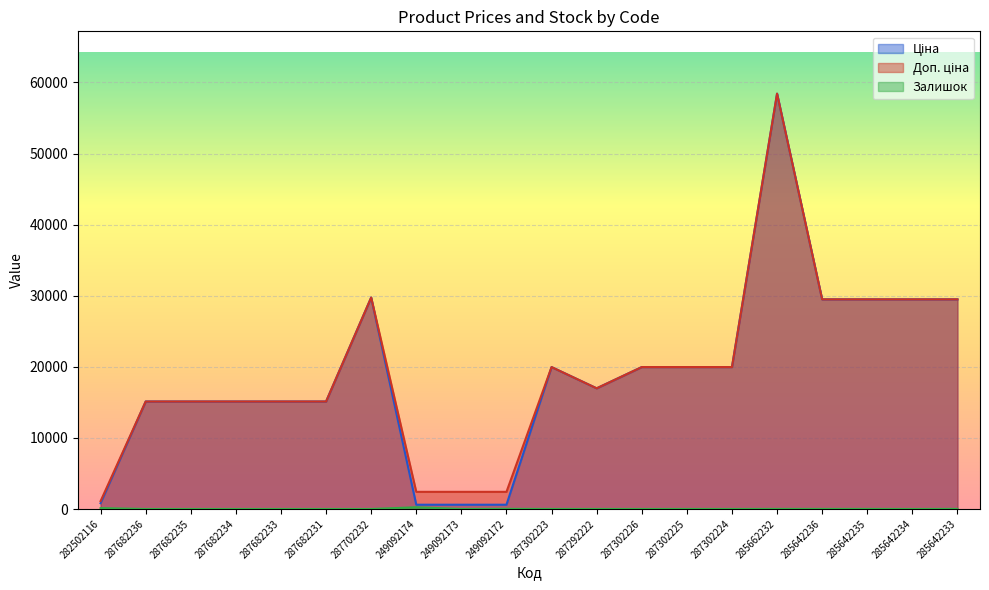

Reading right to left, list all the values displayed in this chart.

Ціна: 285642233=29491.5	285642234=29491.5	285642235=29491.5	285642236=29491.5	285662232=58426.5	287302224=19964.2	287302225=19964.2	287302226=19964.2	287292222=16976.3	287302223=19964.2	249092172=603.7	249092173=603.7	249092174=603.7	287702232=29747.2	287682231=15120.0	287682233=15120.0	287682234=15120.0	287682235=15120.0	287682236=15120.0	282502116=818.5
Доп. ціна: 285642233=29491.5	285642234=29491.5	285642235=29491.5	285642236=29491.5	285662232=58426.5	287302224=19964.2	287302225=19964.2	287302226=19964.2	287292222=16976.3	287302223=19964.2	249092172=2414.8	249092173=2414.8	249092174=2414.8	287702232=29747.2	287682231=15120.0	287682233=15120.0	287682234=15120.0	287682235=15120.0	287682236=15120.0	282502116=1109.2
Залишок: 285642233=13.0	285642234=0.0	285642235=11.0	285642236=11.0	285662232=12.0	287302224=3.0	287302225=5.0	287302226=1.0	287292222=4.0	287302223=5.0	249092172=21.0	249092173=0.0	249092174=247.0	287702232=0.0	287682231=0.0	287682233=0.0	287682234=0.0	287682235=0.0	287682236=0.0	282502116=125.0